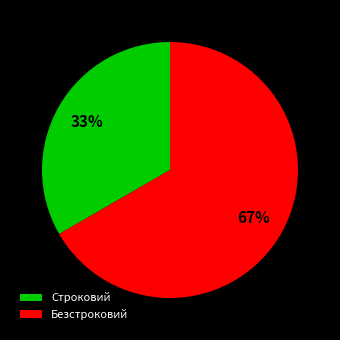

Rank the categories by value from lowest to highest.

Строковий, Безстроковий